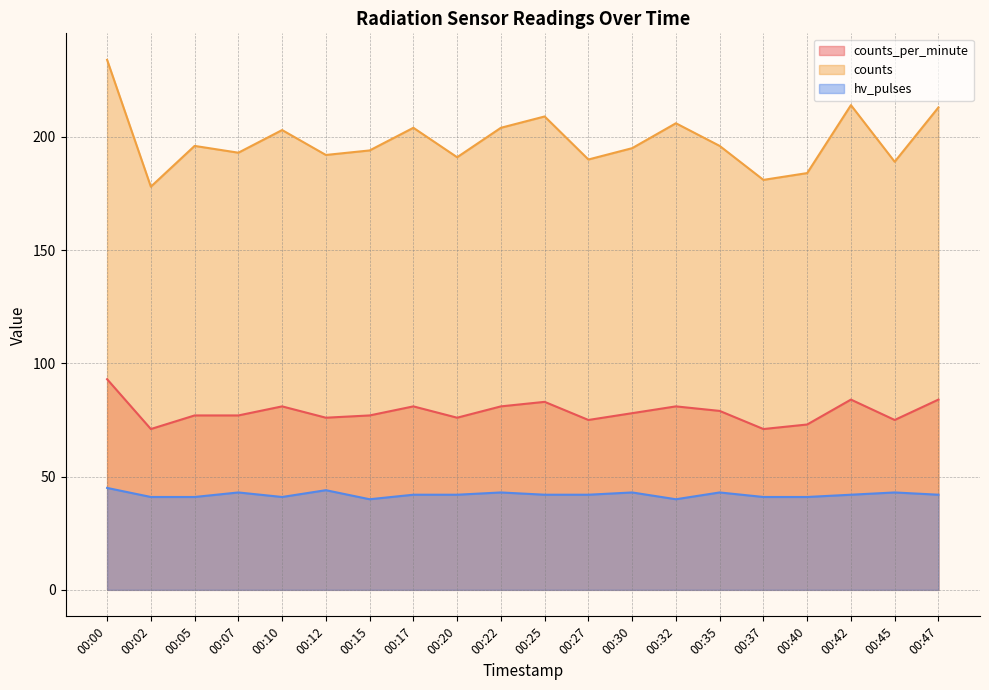

What is the highest value of the counts series?

234